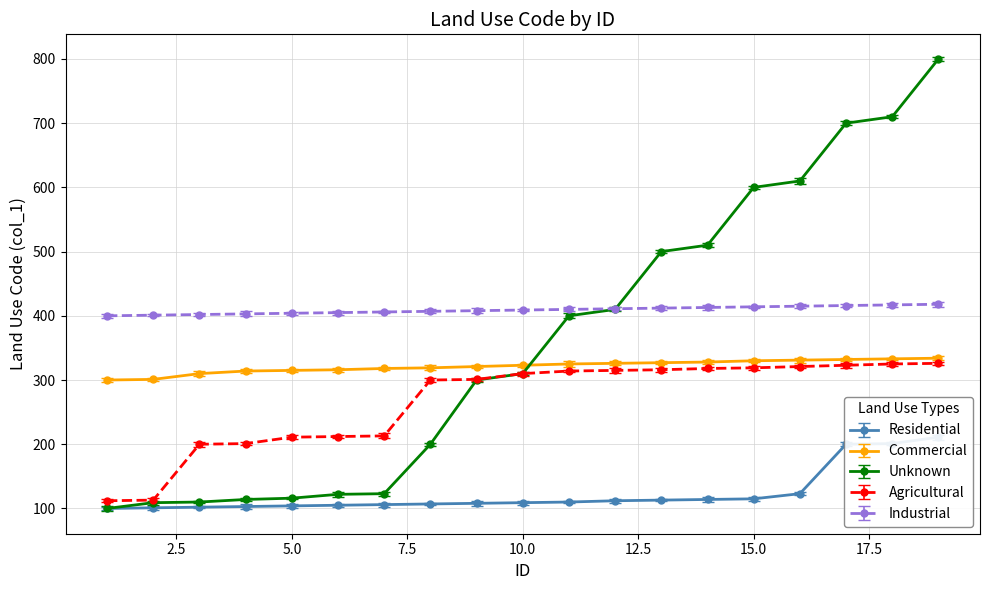

Which series has the largest total across all categories?

Industrial